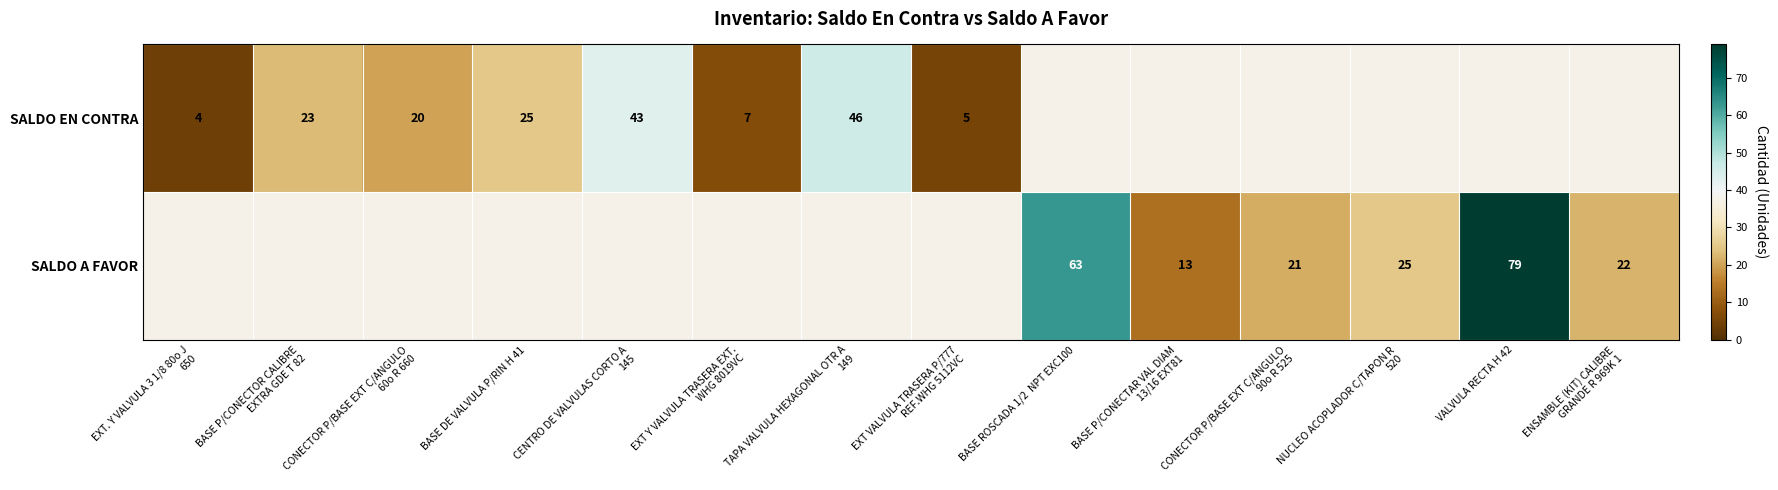

The SALDO EN CONTRA series shows 36 at BASE DE VALVULA P/RIN H 41. True or false?

False